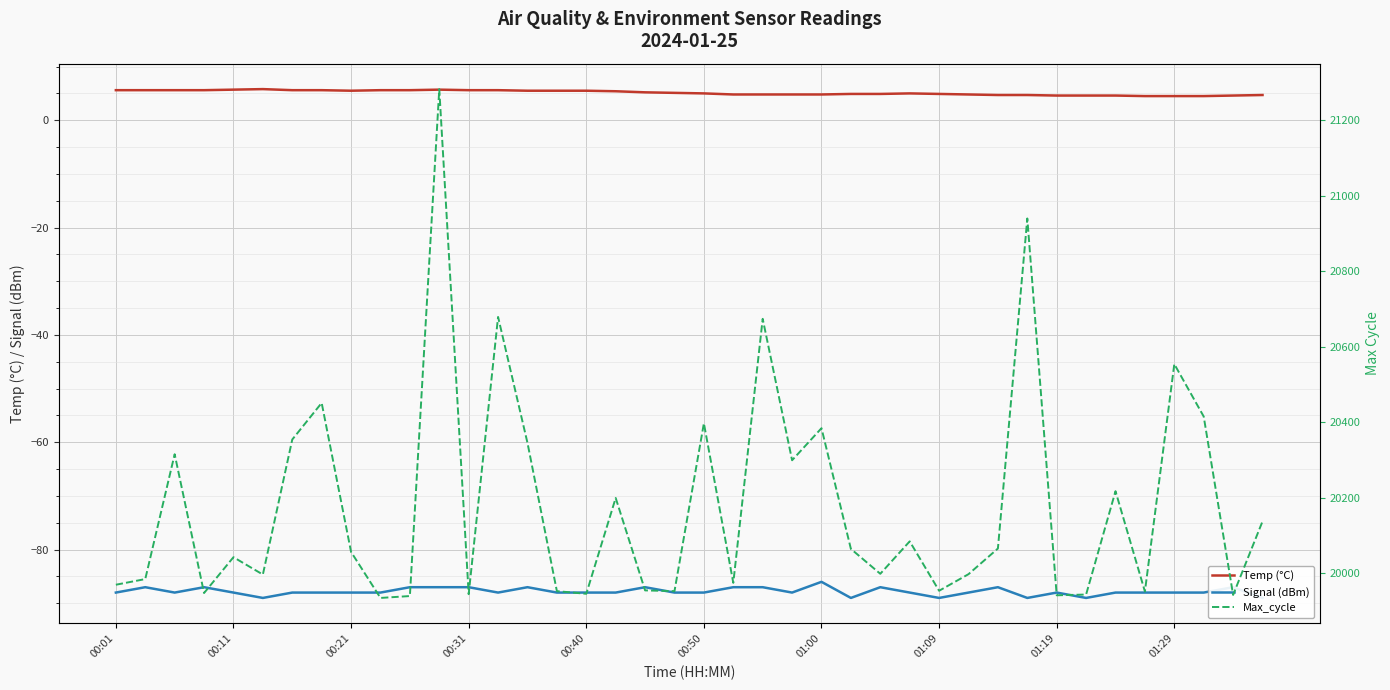

What is the maximum value for Temp (°C)?

5.8